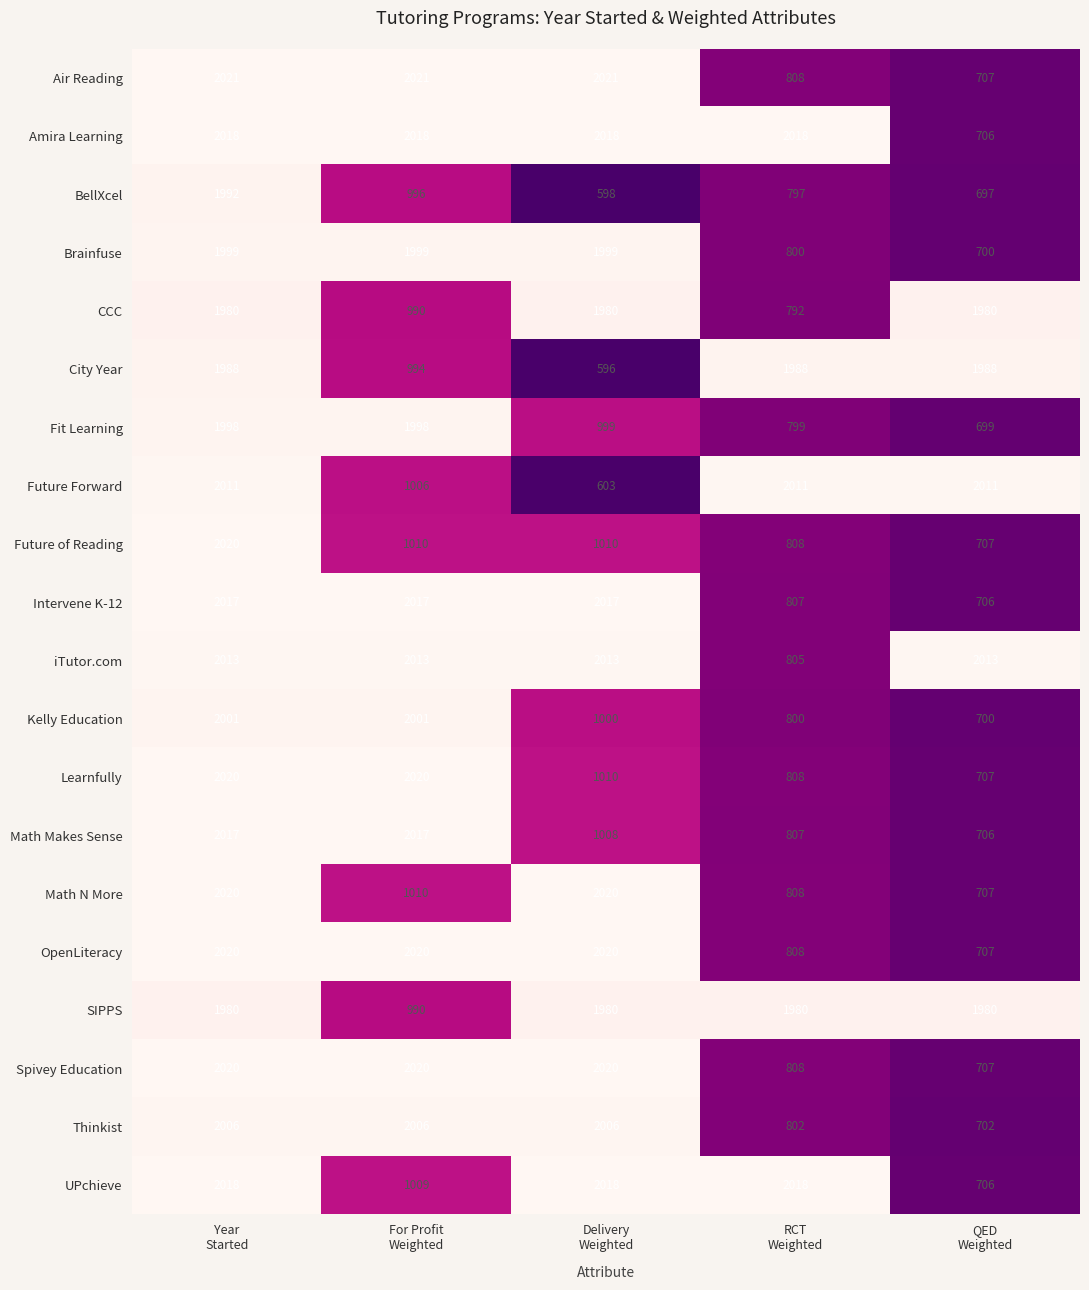

What is the greatest value displayed?

2021